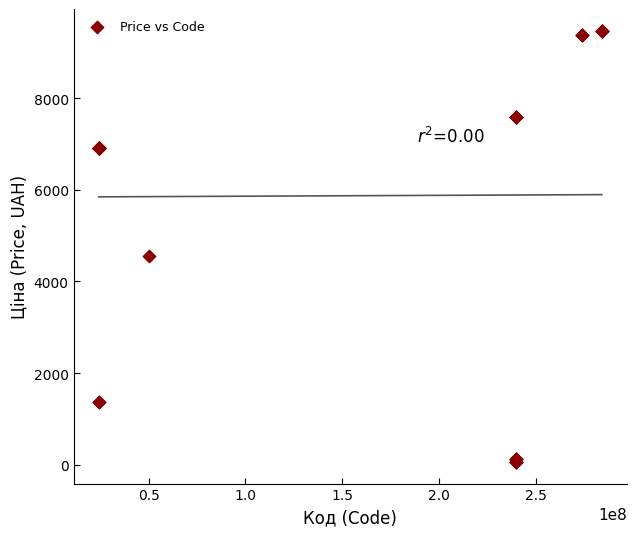

What Y value in the scatter plot is closest to 4768?

4561.9